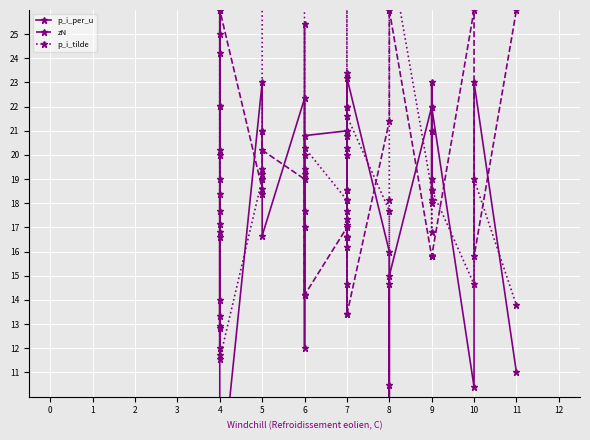

What is the sum of all p_i_tilde values?

783.3